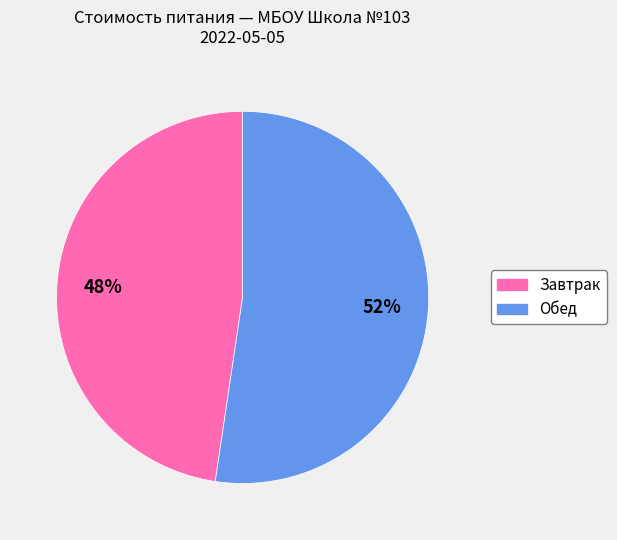

Does any single category account for the majority?

Yes